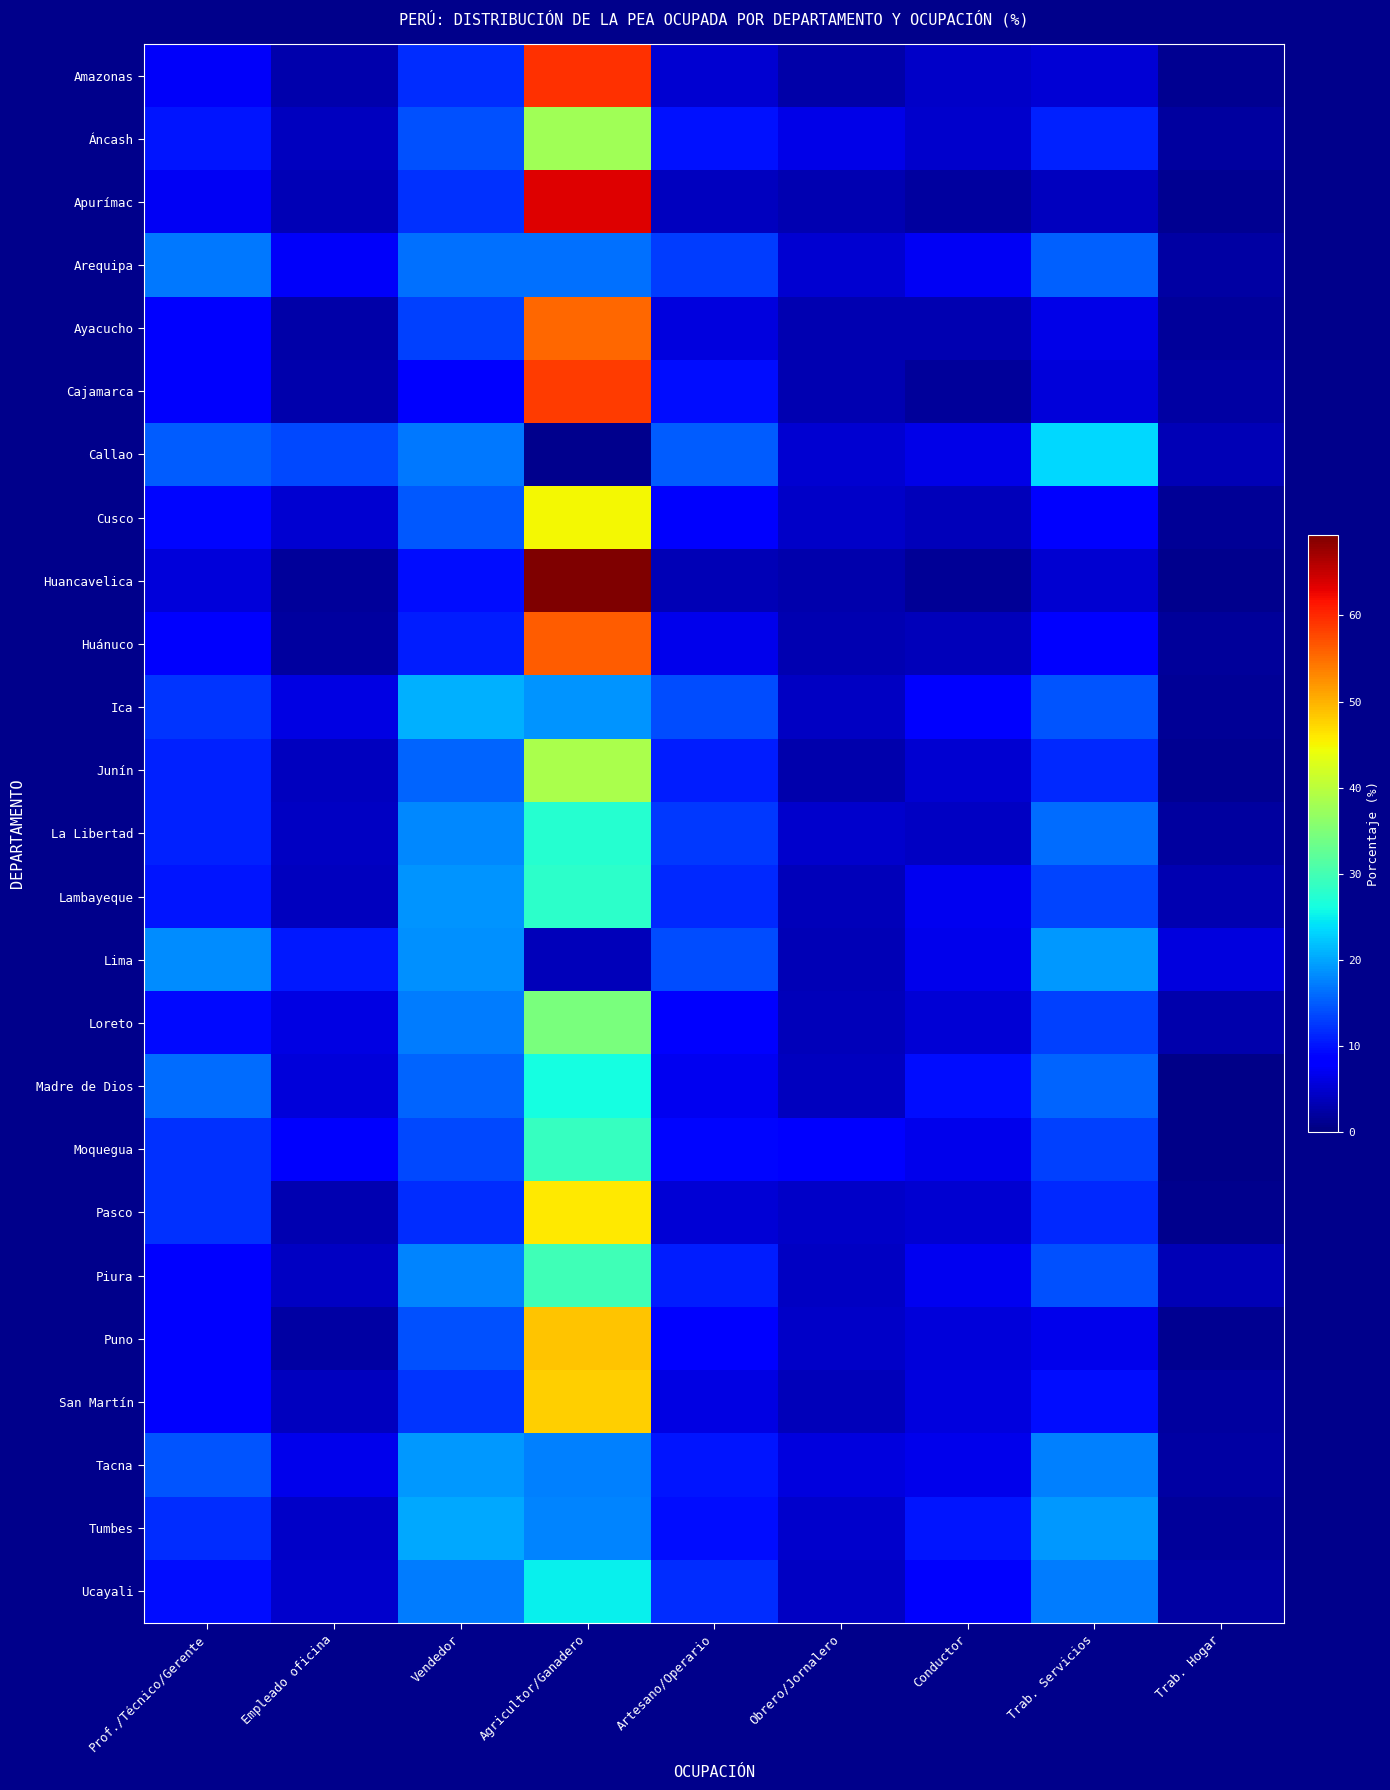

What is the total value across all series at Trab. Hogar?

50.2